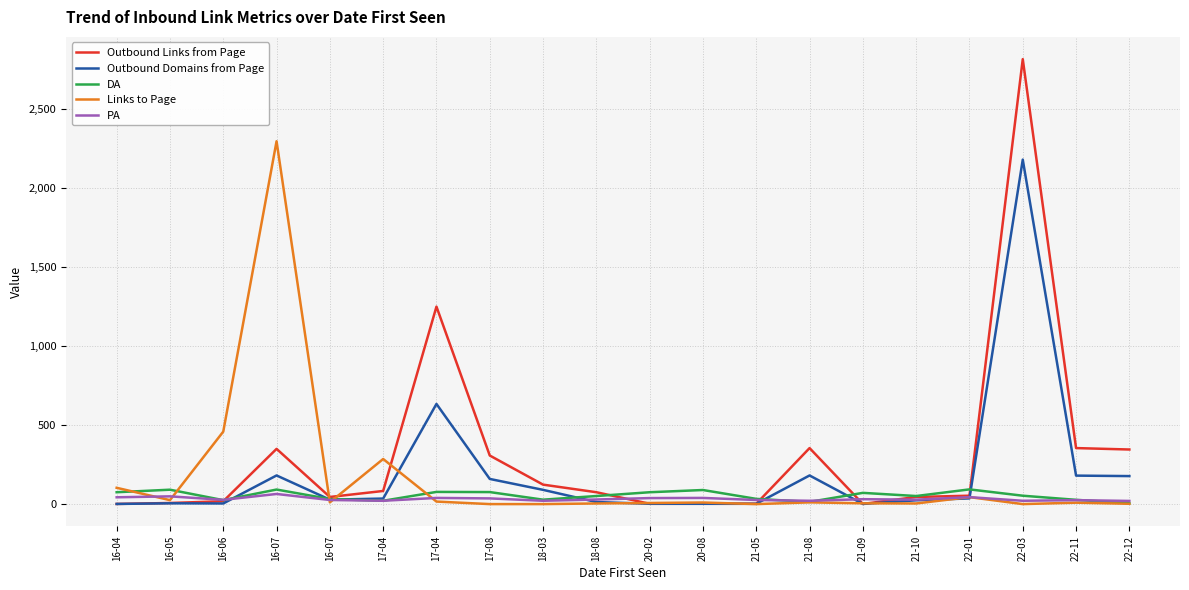

How many times do DA and Outbound Domains from Page cross each other?

7